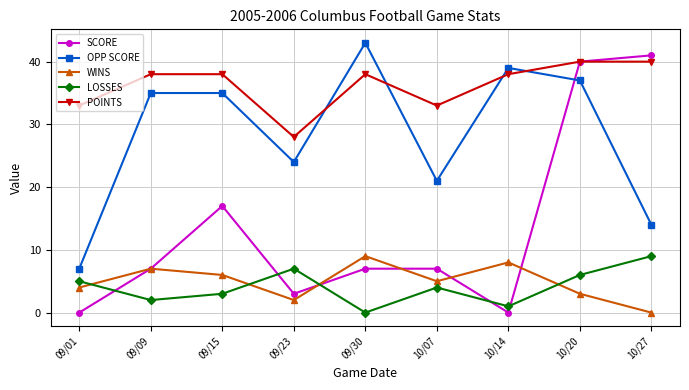

Reading right to left, transcribe all the data shown in this chart.

SCORE: 10/27=41	10/20=40	10/14=0	10/07=7	09/30=7	09/23=3	09/15=17	09/09=7	09/01=0
OPP SCORE: 10/27=14	10/20=37	10/14=39	10/07=21	09/30=43	09/23=24	09/15=35	09/09=35	09/01=7
WINS: 10/27=0	10/20=3	10/14=8	10/07=5	09/30=9	09/23=2	09/15=6	09/09=7	09/01=4
LOSSES: 10/27=9	10/20=6	10/14=1	10/07=4	09/30=0	09/23=7	09/15=3	09/09=2	09/01=5
POINTS: 10/27=40	10/20=40	10/14=38	10/07=33	09/30=38	09/23=28	09/15=38	09/09=38	09/01=33